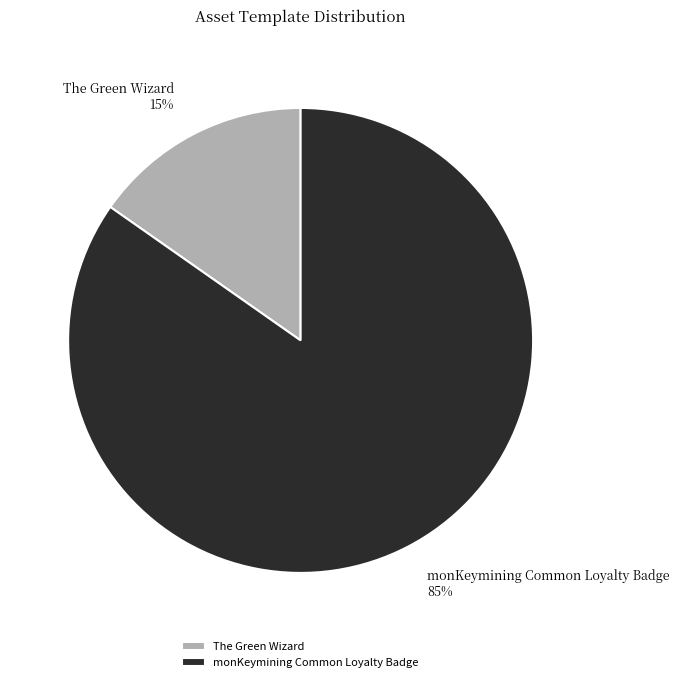

Rank the categories by value from highest to lowest.

monKeymining Common Loyalty Badge, The Green Wizard